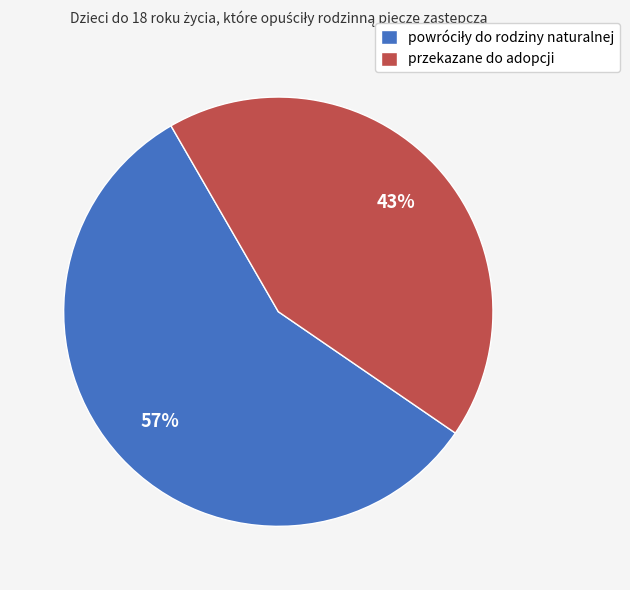

To the nearest percent, what is the difference between the largest and smallest slice percentages?

14%